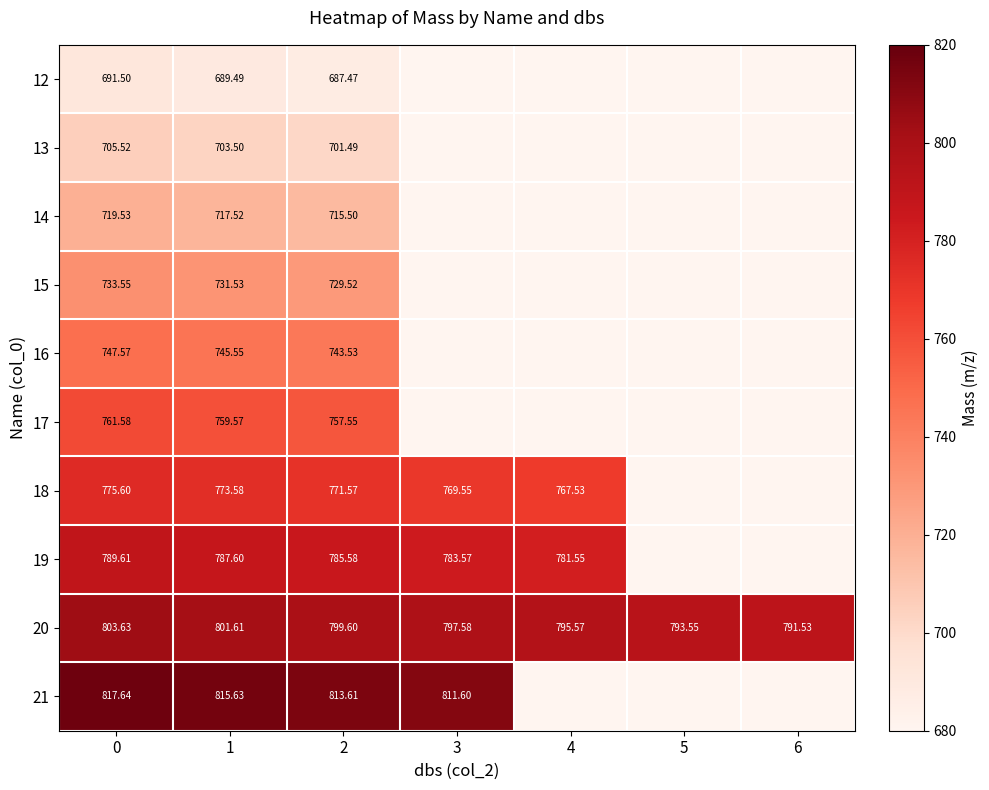

The 15 series shows 729.5 at 2. True or false?

True